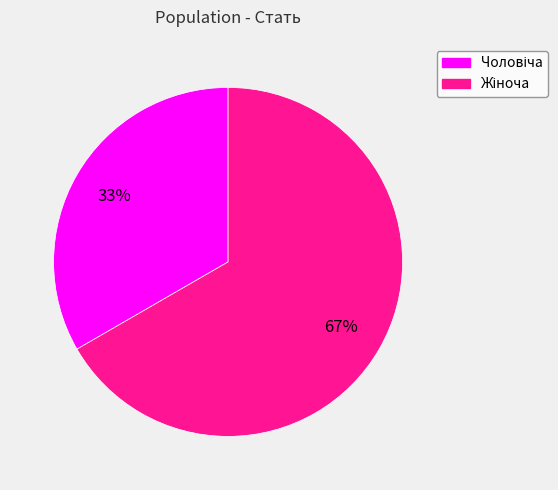

To the nearest percent, what is the average slice percentage?

50%